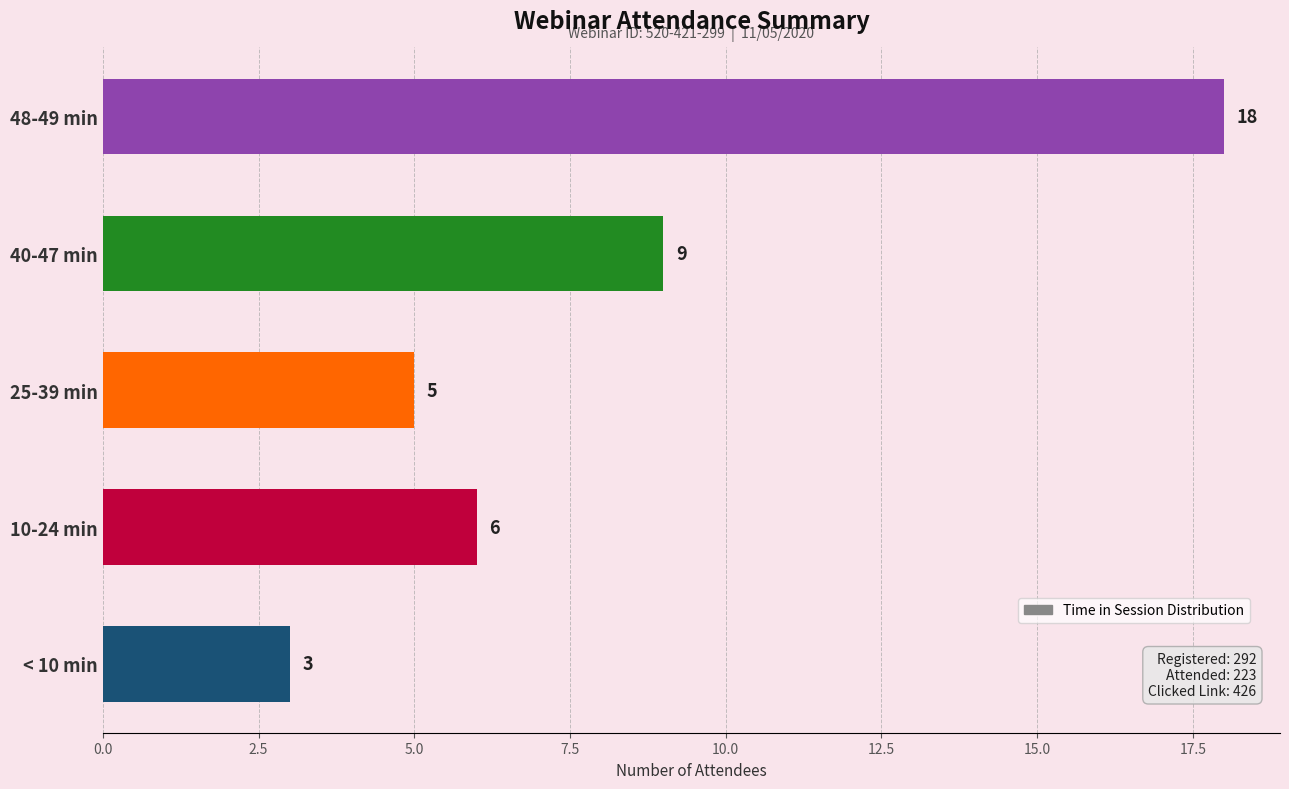

How many data points does each series have?

5